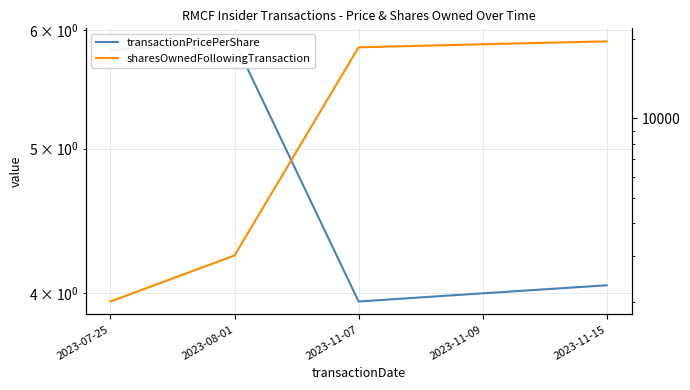

Which series has the largest total across all categories?

sharesOwnedFollowingTransaction